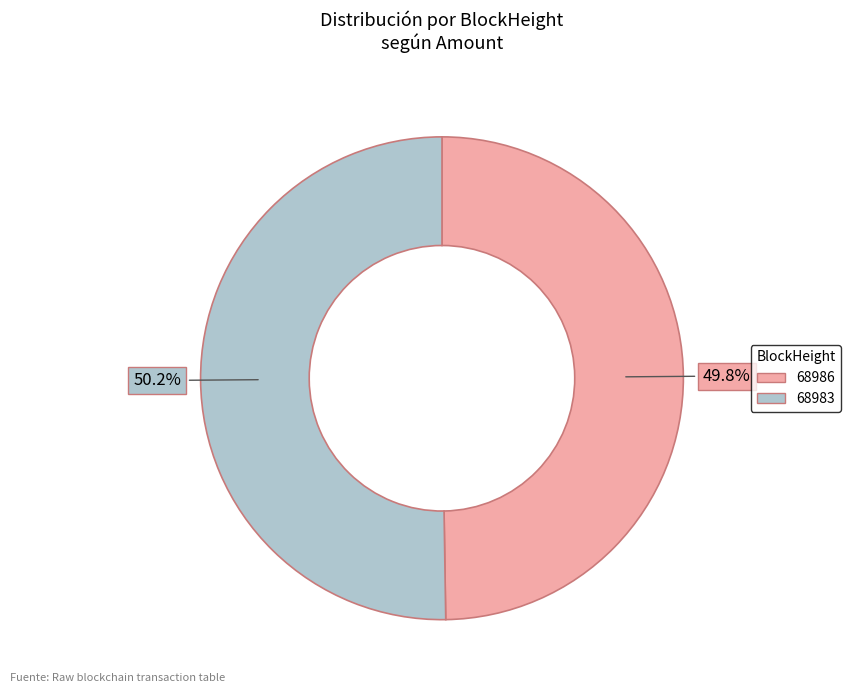

How much of the chart is everything except 68986?

50.2%